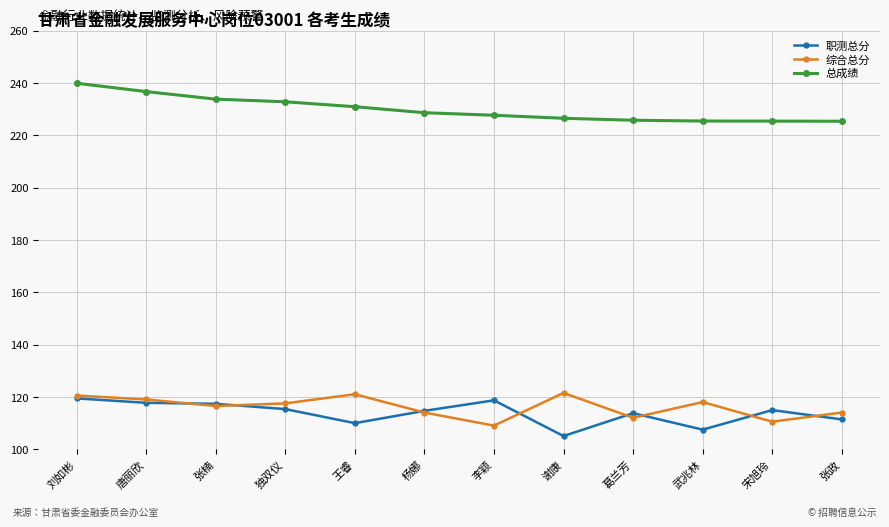

What is the sum of all 职测总分 values?

1365.6